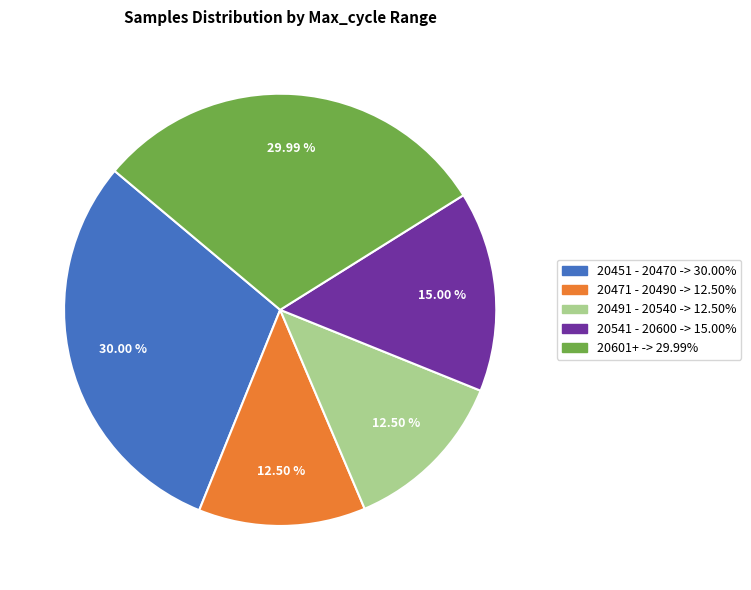

Does any single category account for the majority?

No